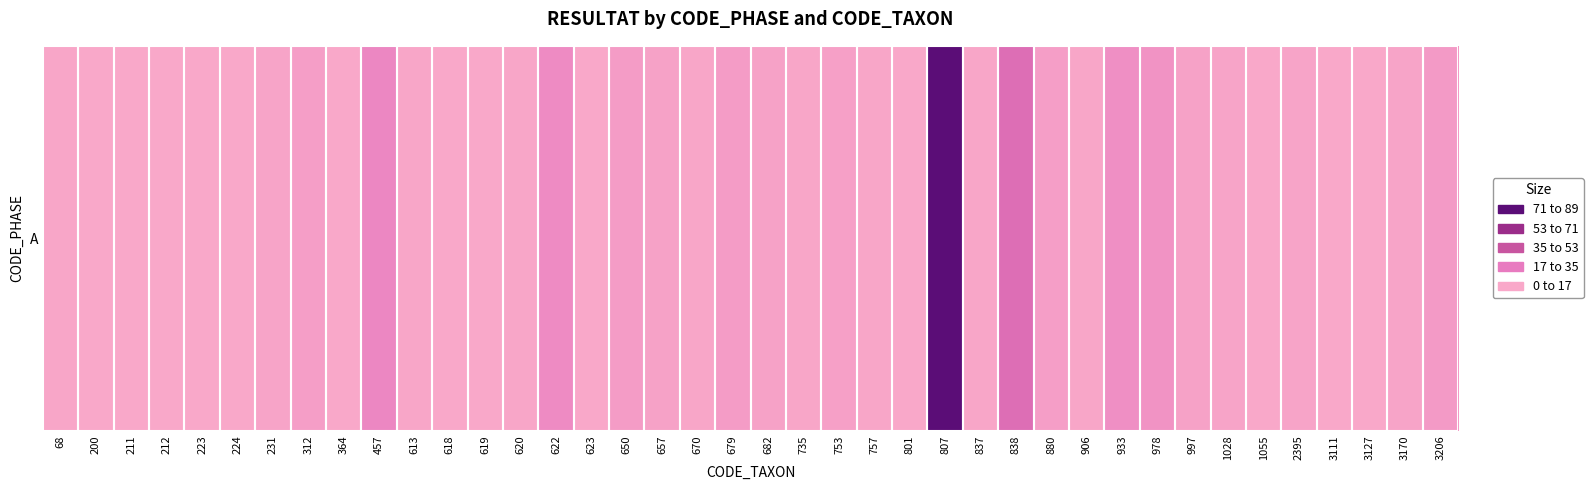

How many values exceed 1?

19